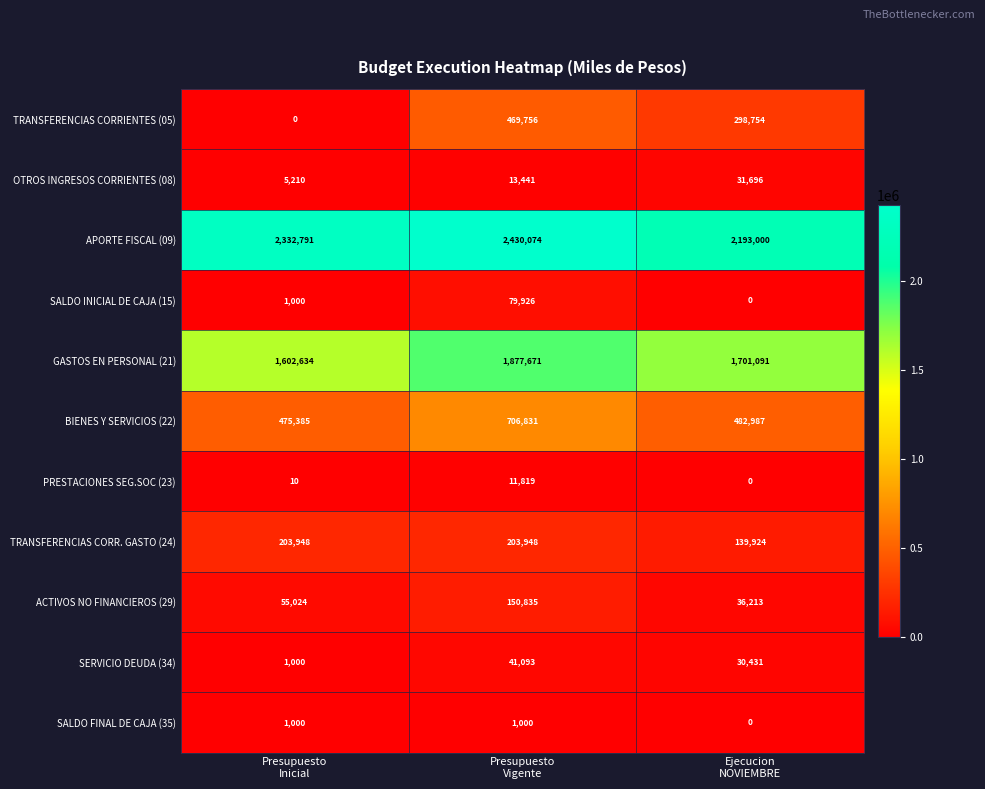

What is the maximum value shown in the chart?

2430074